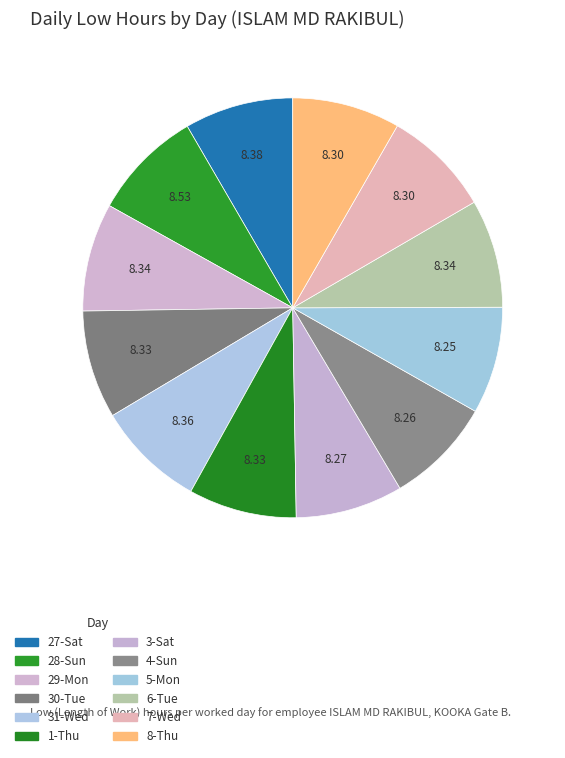

Count the number of slices in the pie.

12